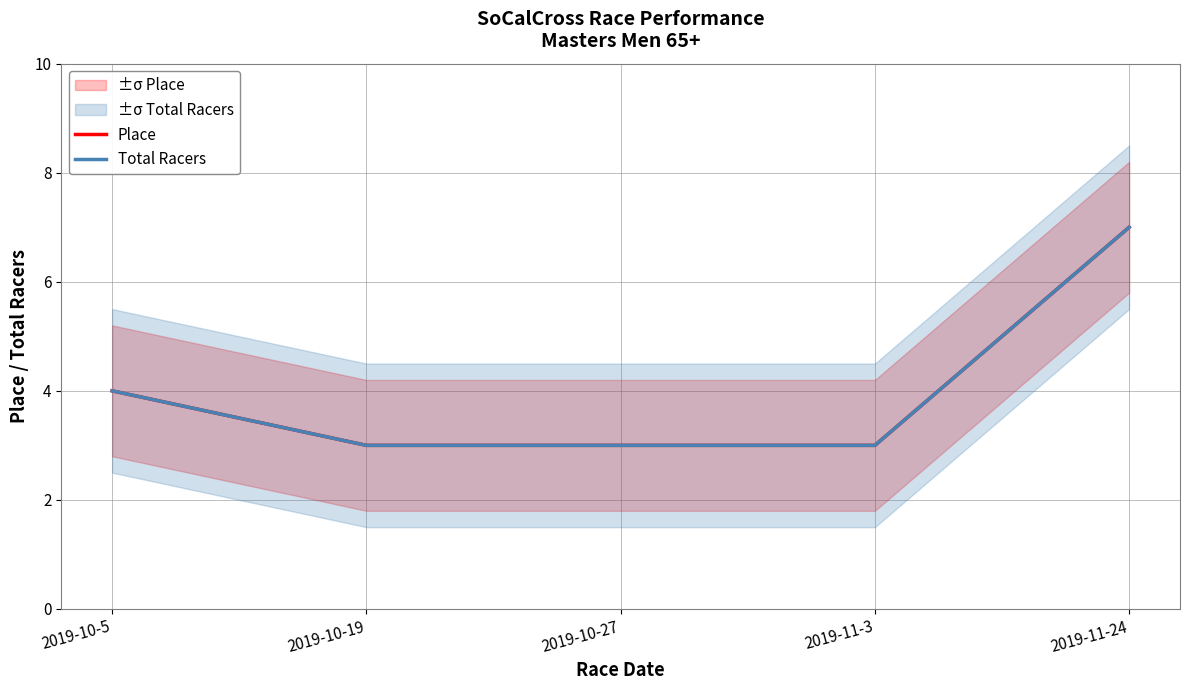

What is the sum of the Total Racers values at 2019-10-19 and 2019-11-24?

10